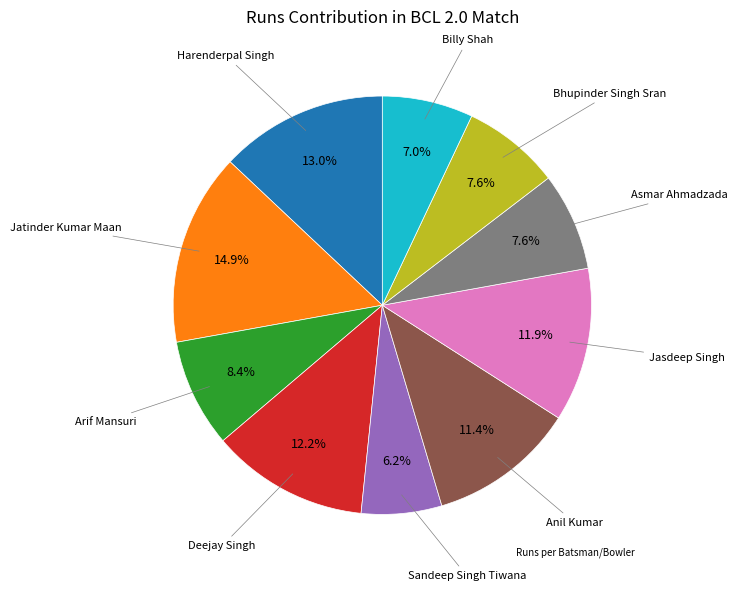

Is there a majority slice in this chart?

No